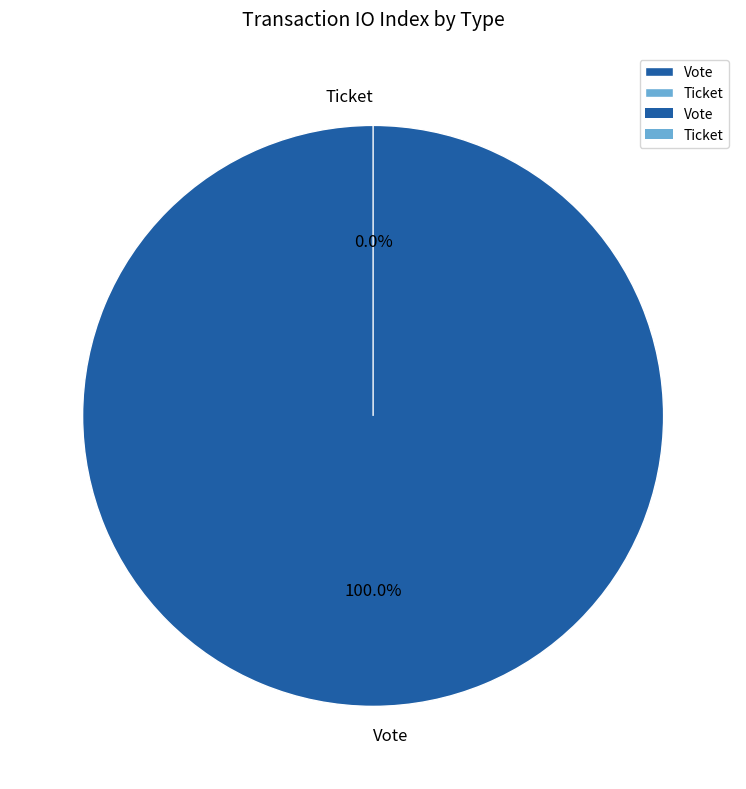

Is there any slice that represents more than half of the pie?

Yes